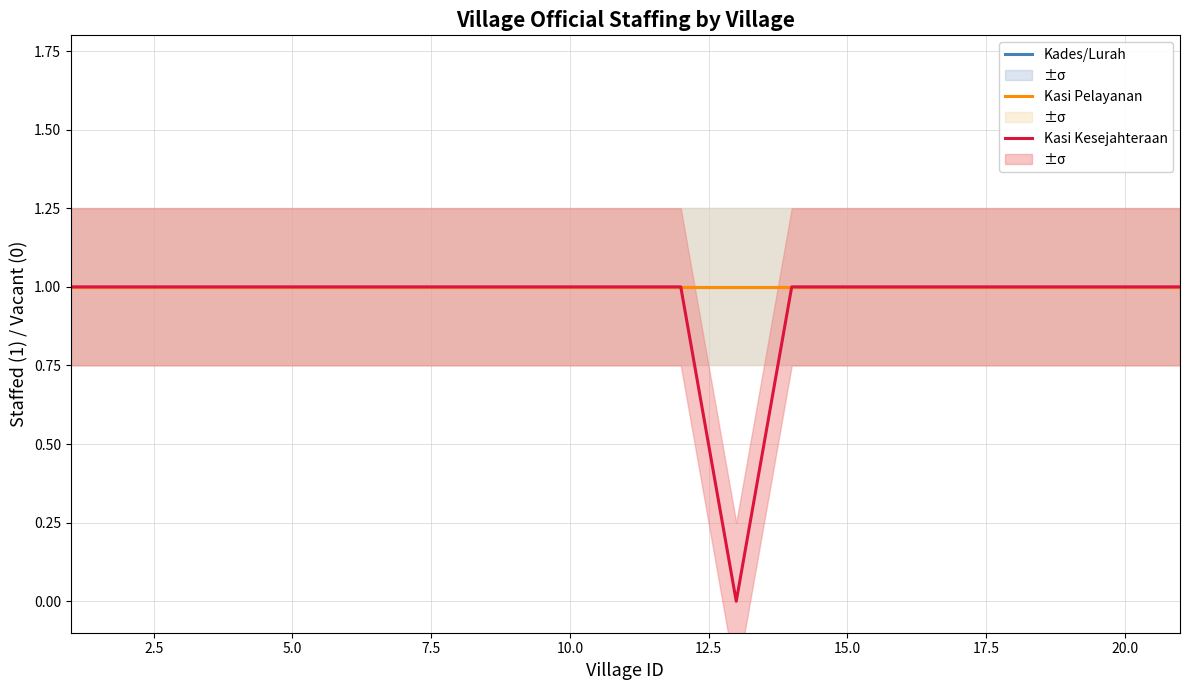

List the series in order of their peak value, highest first.

Kades/Lurah, Kasi Pelayanan, Kasi Kesejahteraan